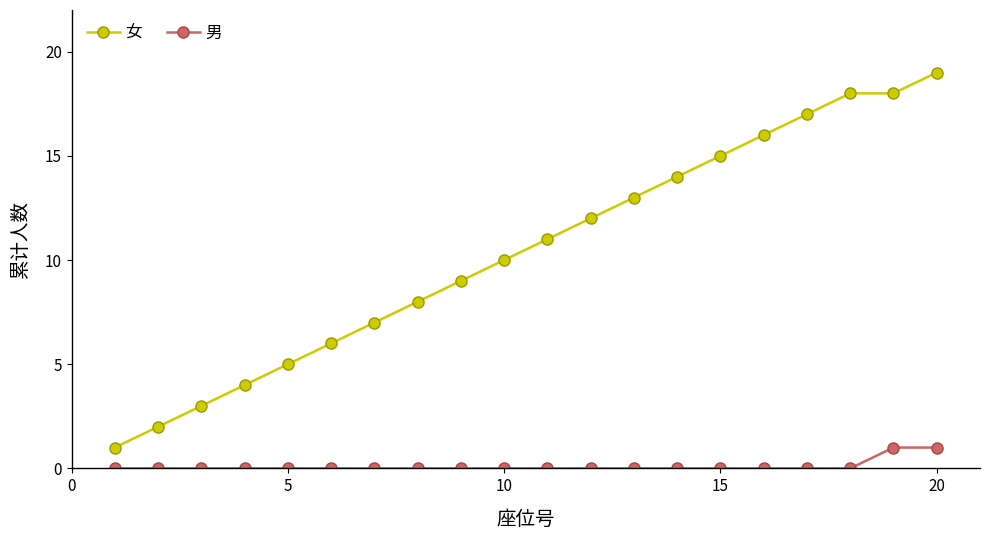

Which series has the largest total across all categories?

女